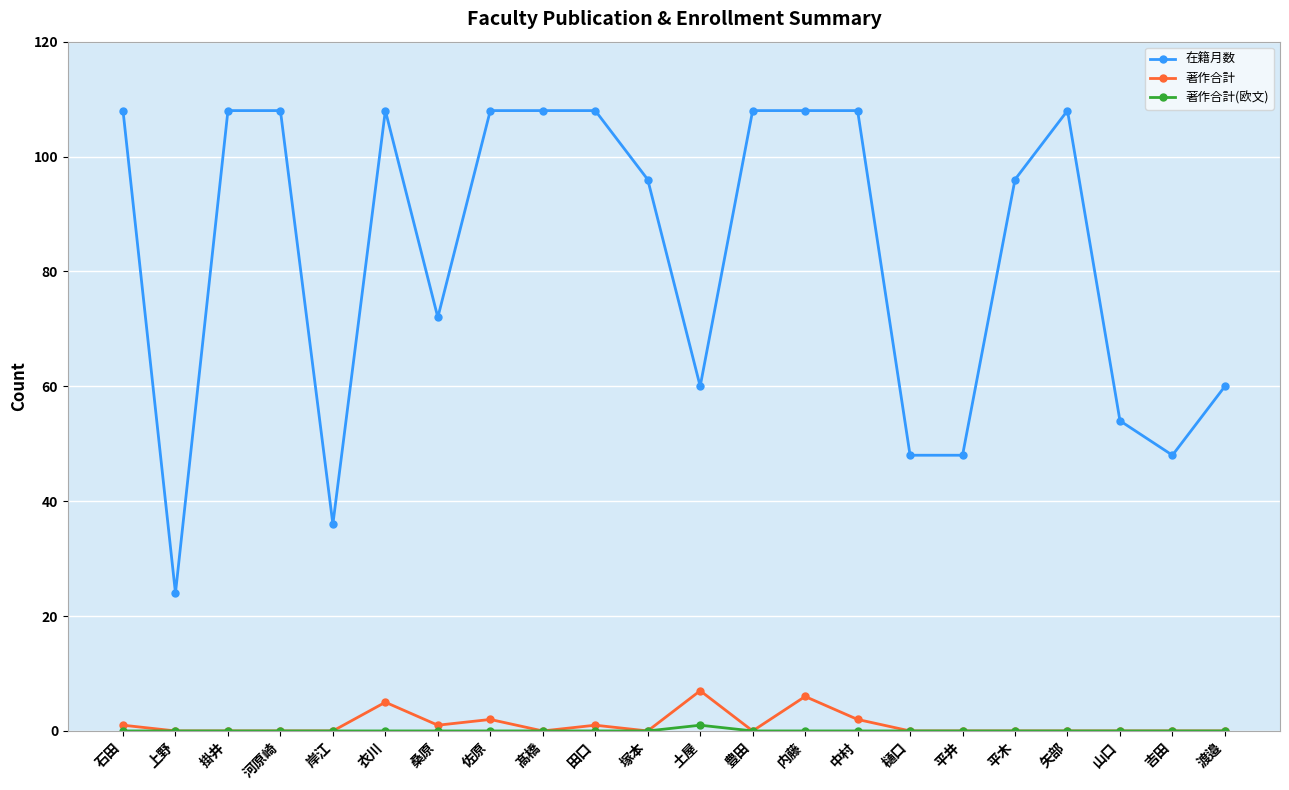

Which series has the largest total across all categories?

在籍月数